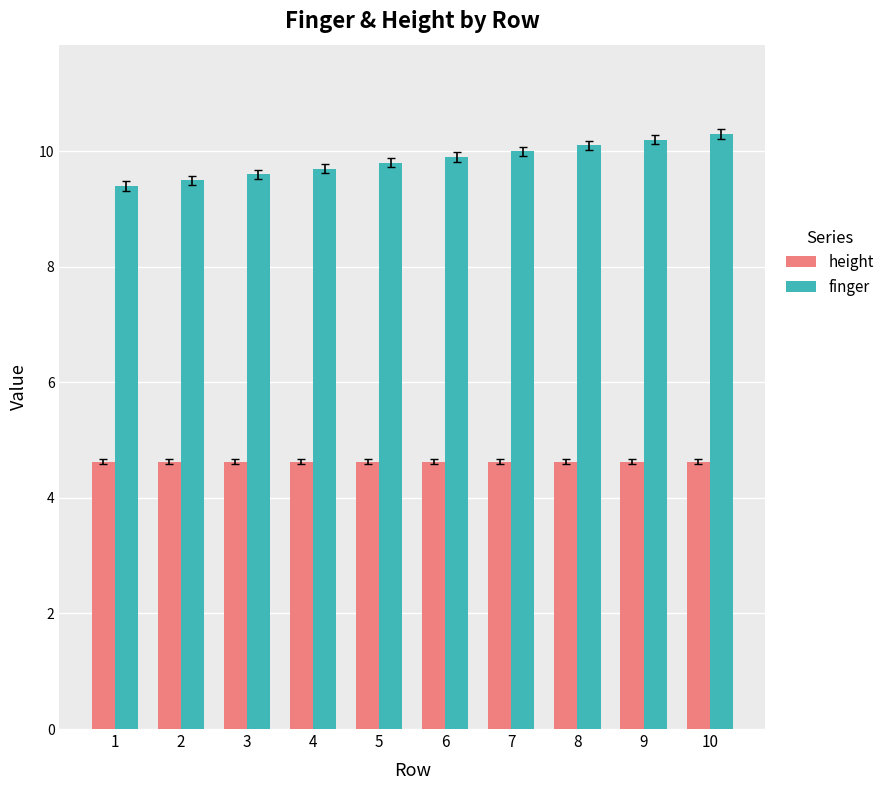

Rank the series at 5 from highest to lowest value.

finger, height